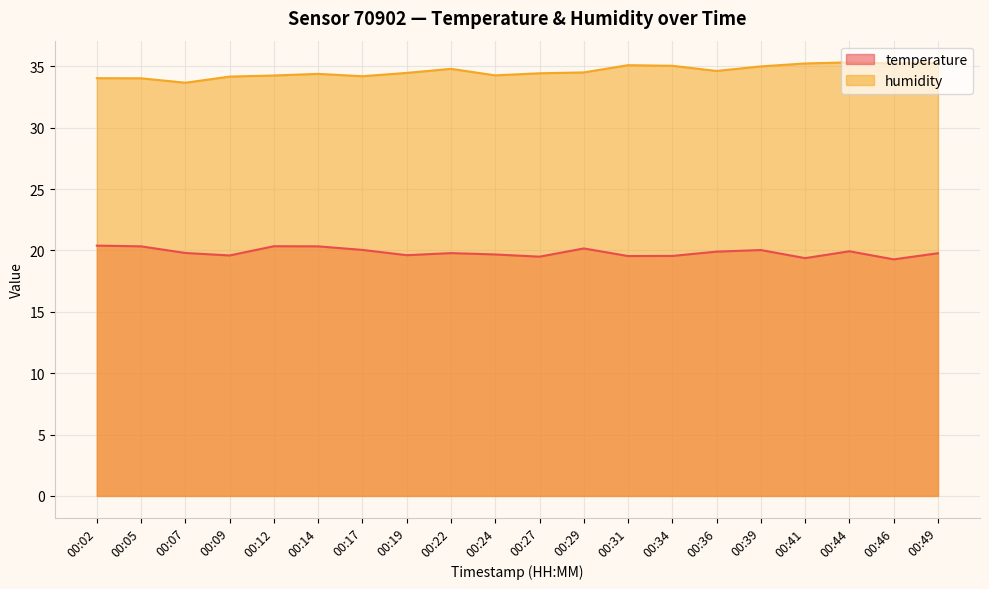

The temperature series shows 19.6 at 00:09. True or false?

True